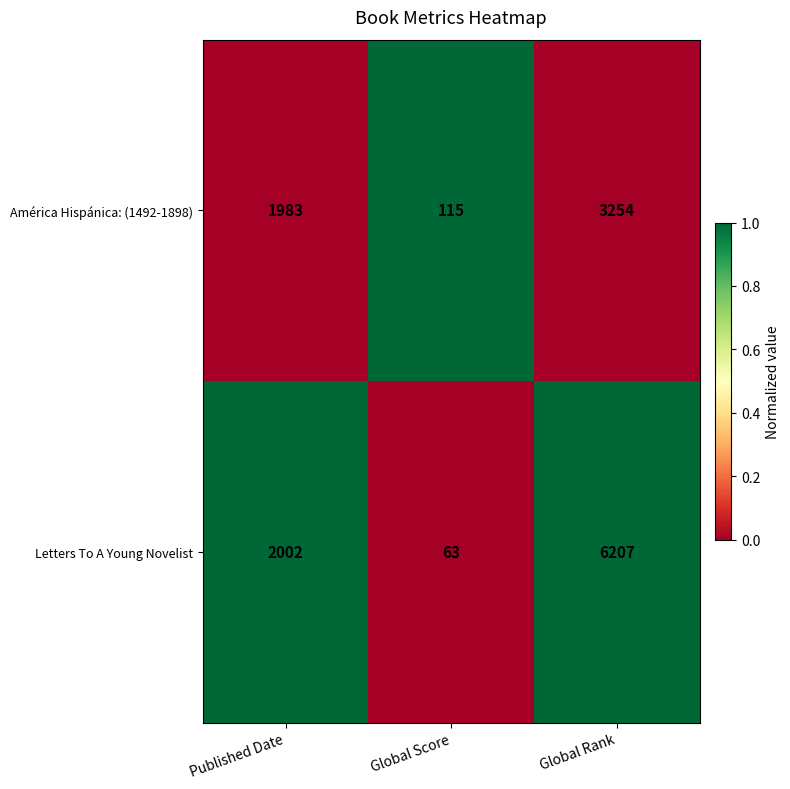

Read the Letters To A Young Novelist value at Global Score.

63